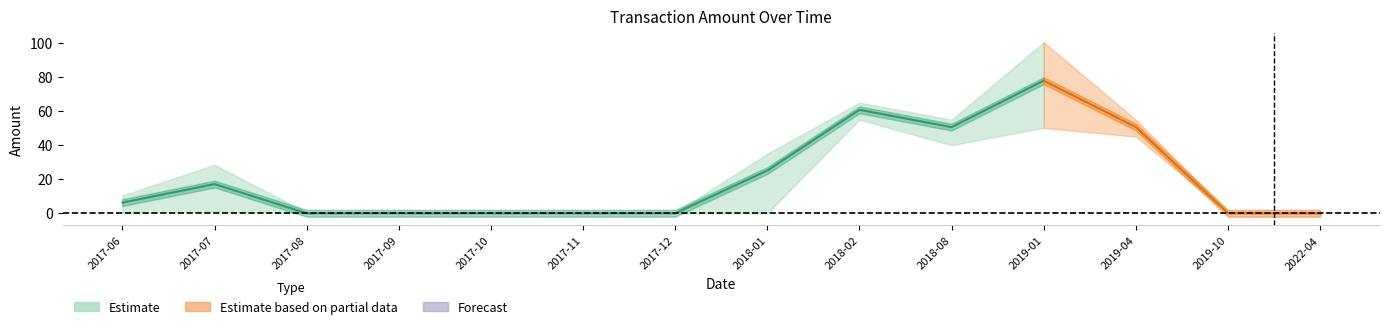

At which category does Amount_mean reach its first local valley?

2018-08